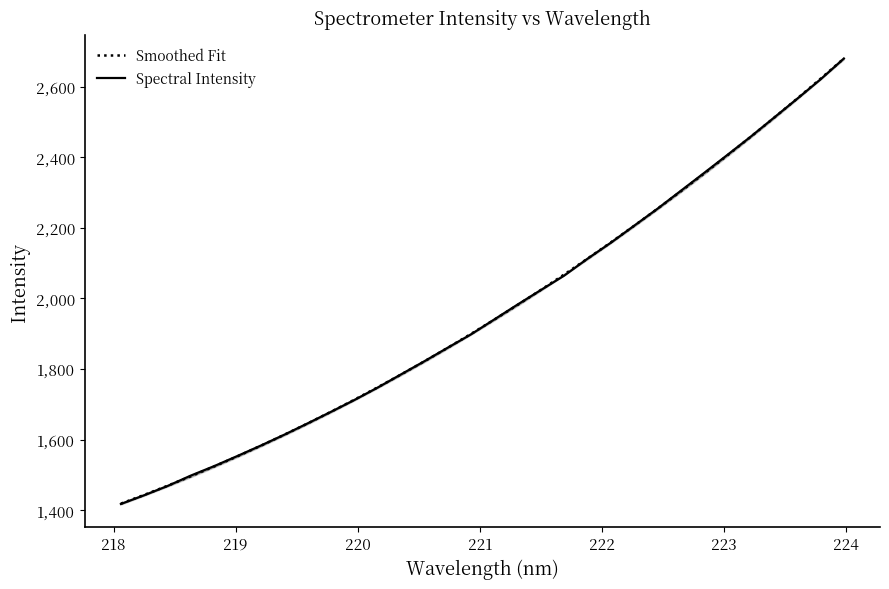

Between which two adjacent categories do Smoothed Fit and Spectral Intensity first intersect?

219 and 220